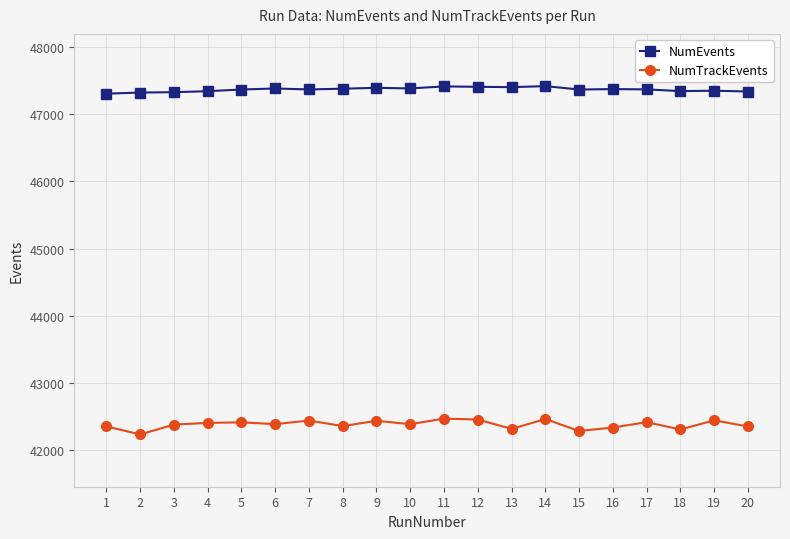

True or false: NumEvents has more than 2 points higher than both neighbors.

True